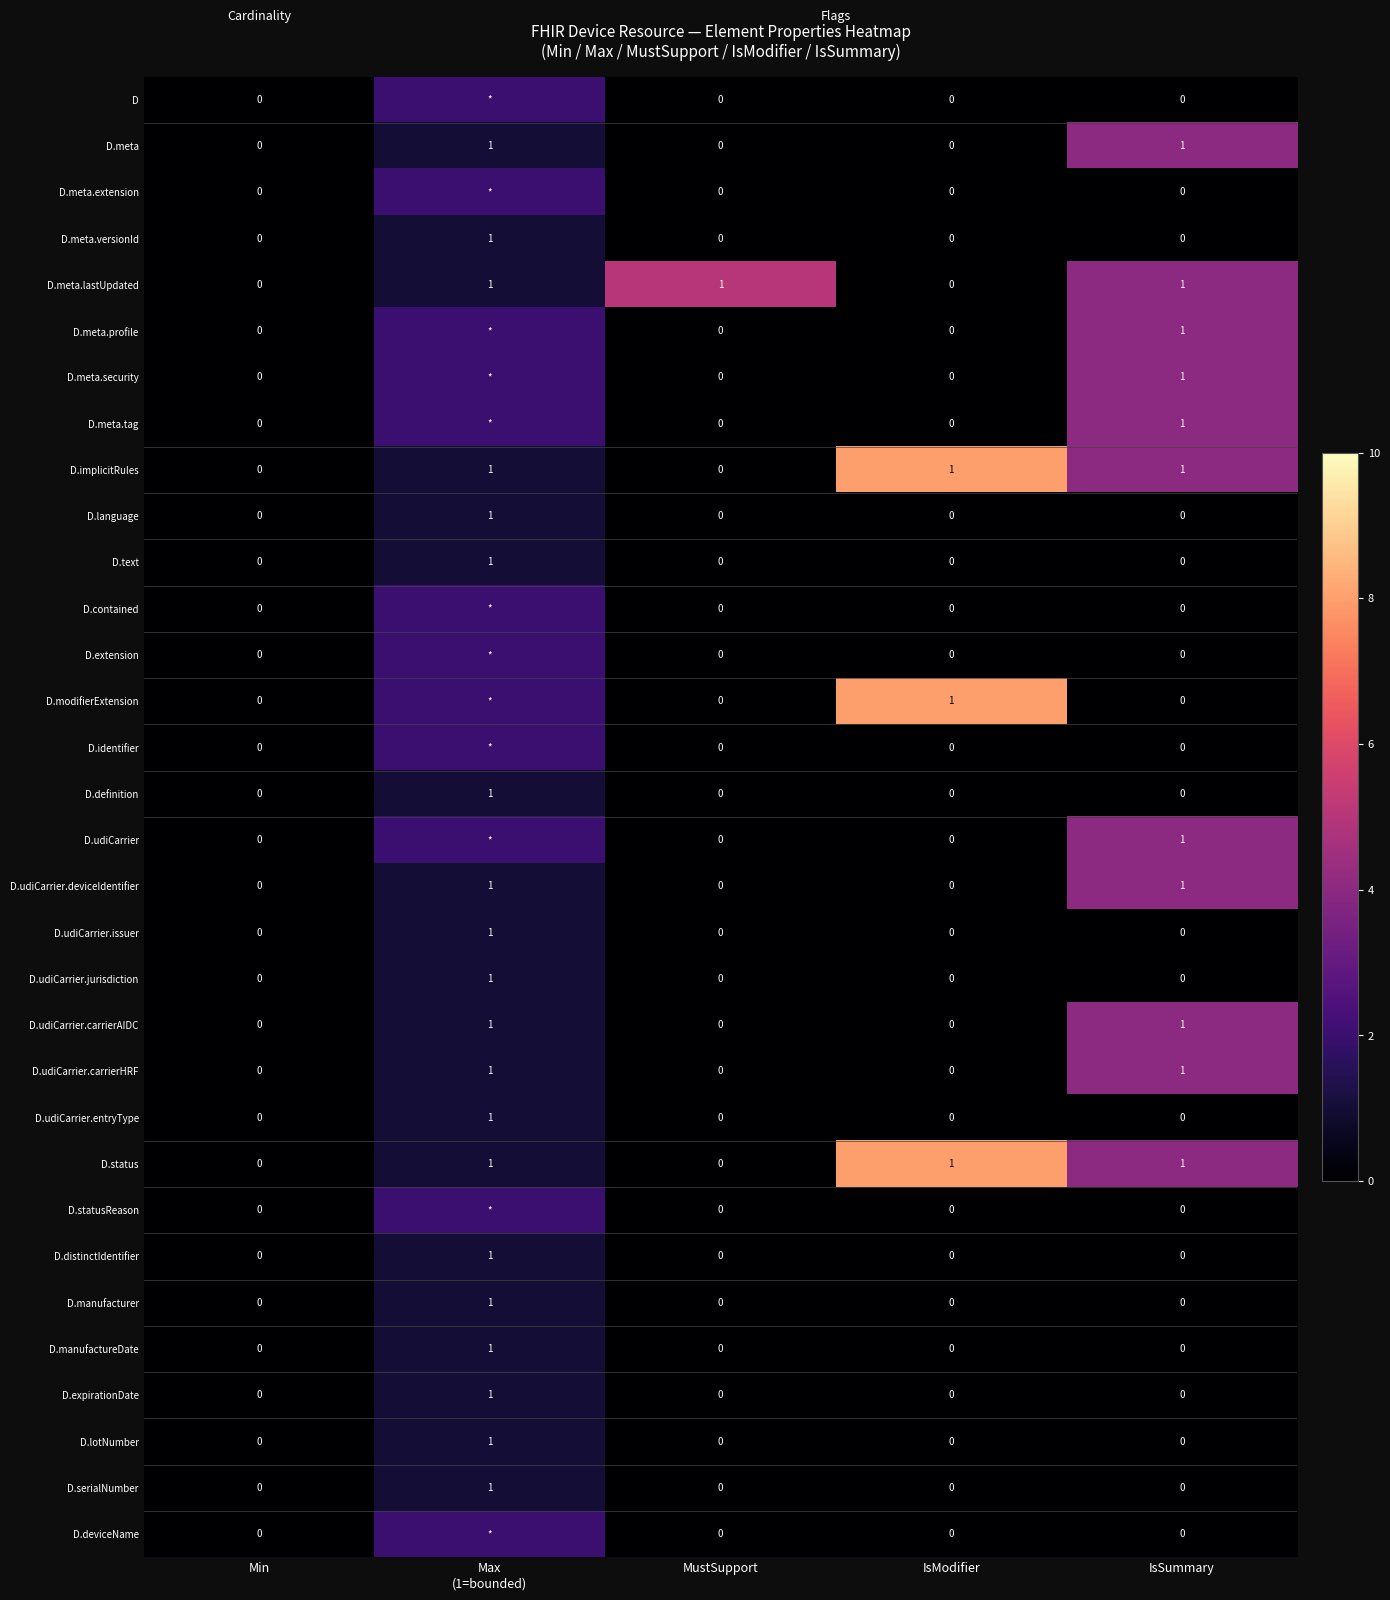

True or false: D.udiCarrier.deviceIdentifier has a value of 1 at IsSummary.

True